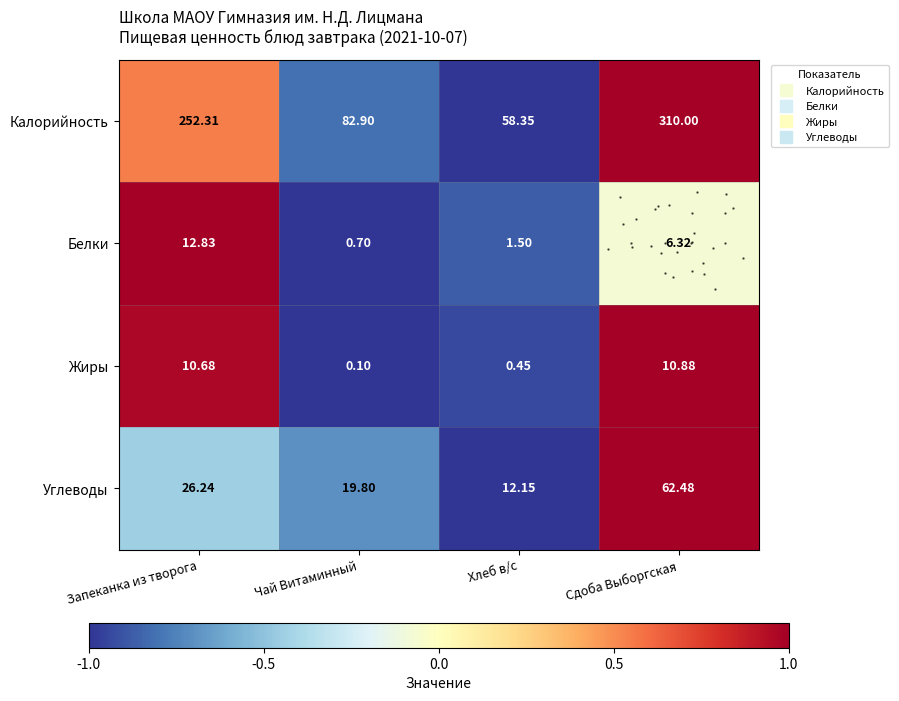

What is the maximum value shown in the chart?

1.0